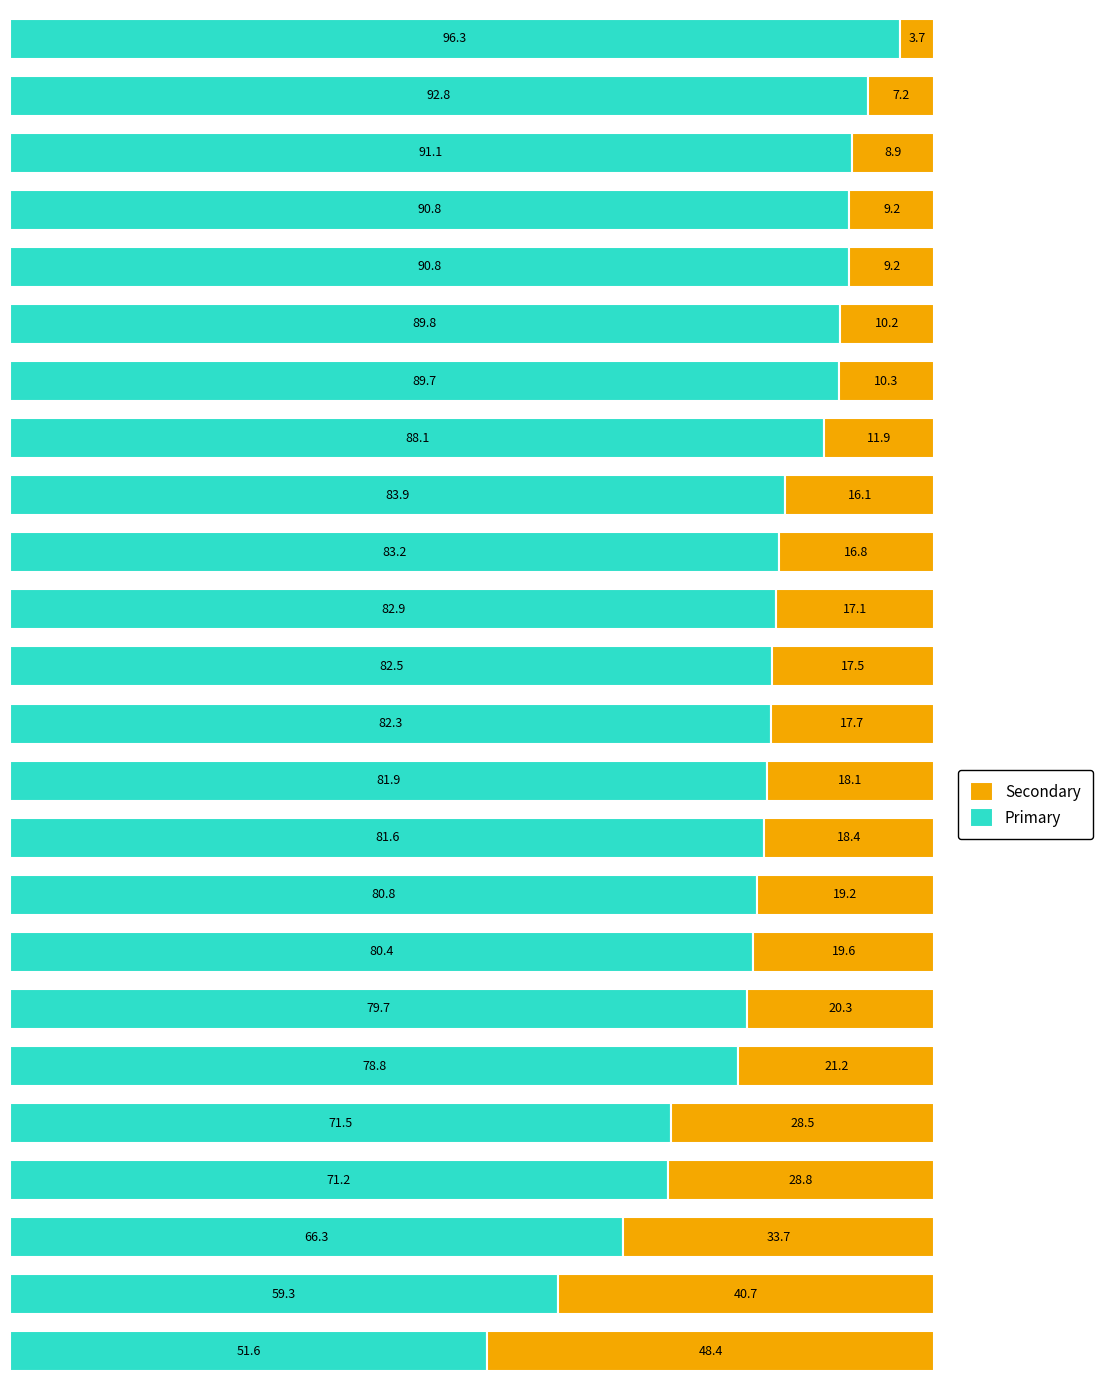

What is the difference between the maximum and minimum values in the Primary series?

44.7